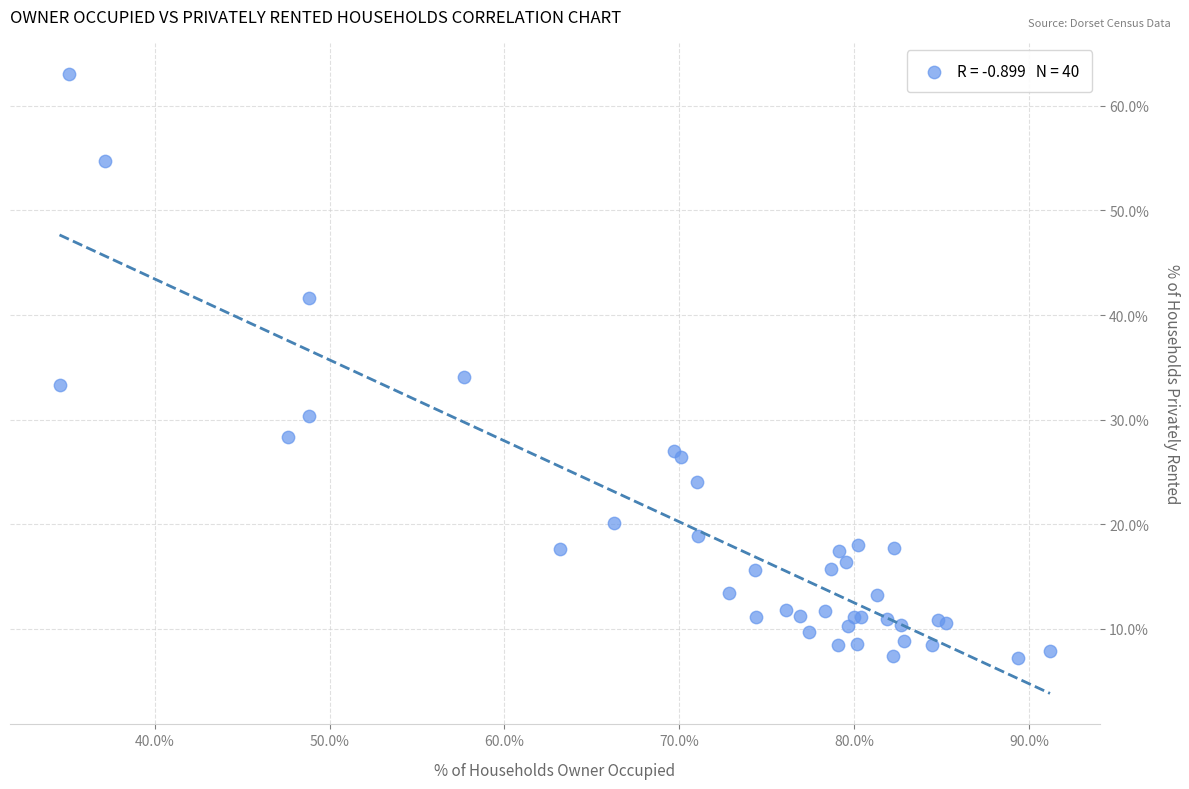

What Y value in the scatter plot is closest to 35?

34.1